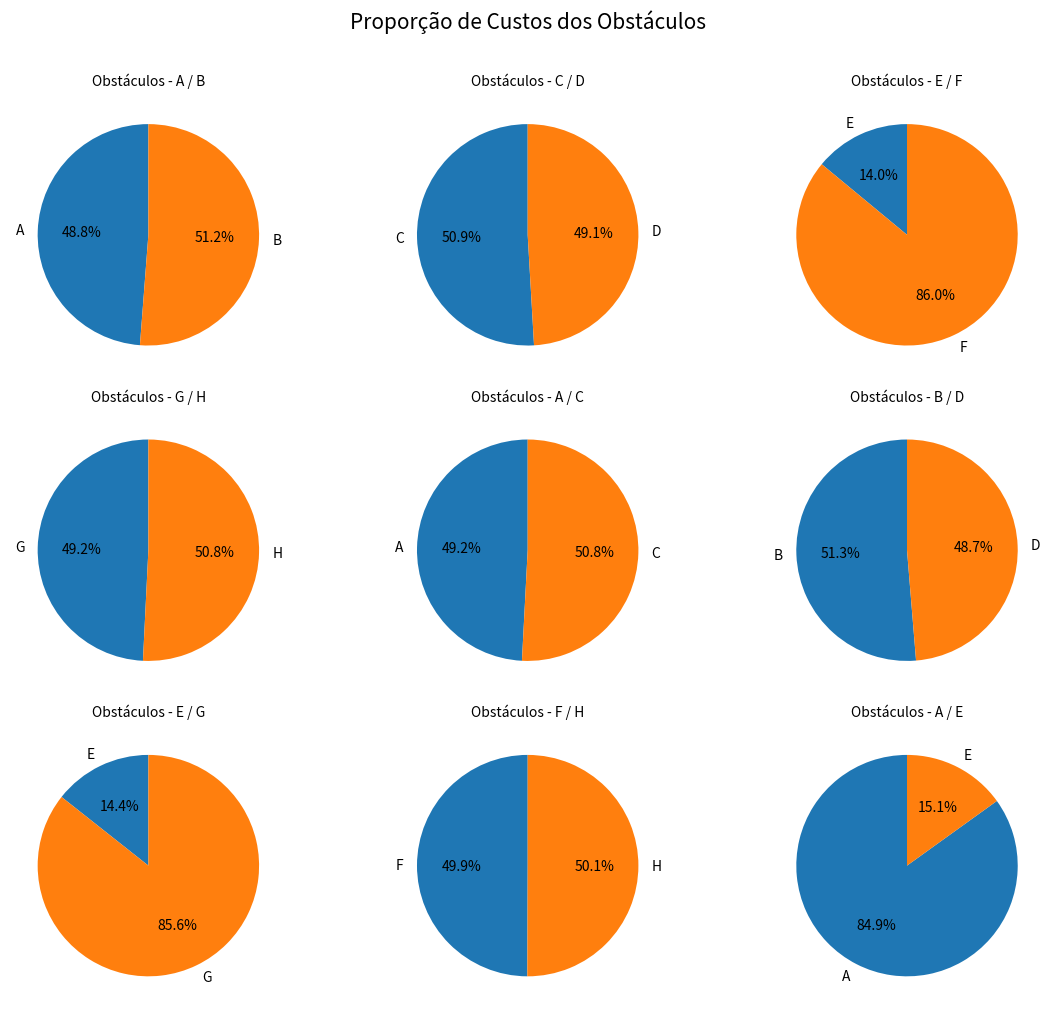

Rank the categories by value from highest to lowest.

H, F, G, B, C, A, D, E